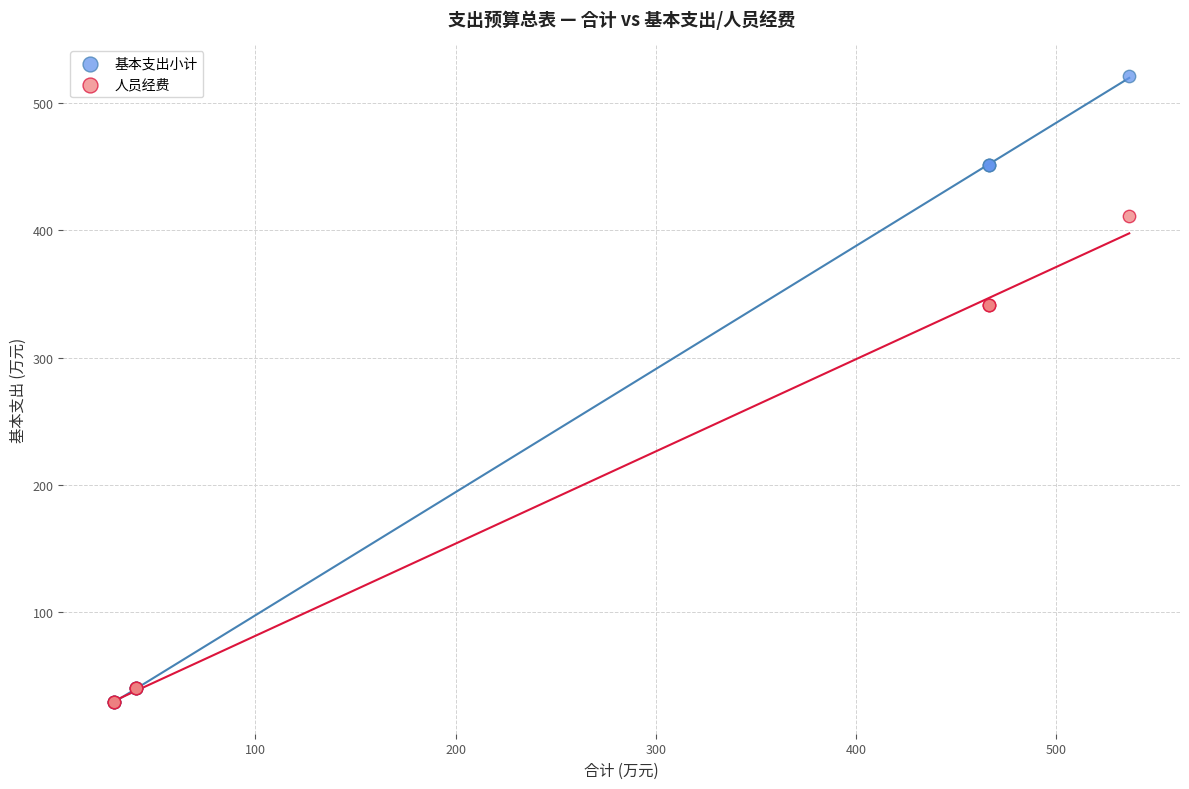

What are all the series names shown in the legend?

基本支出小计, 人员经费